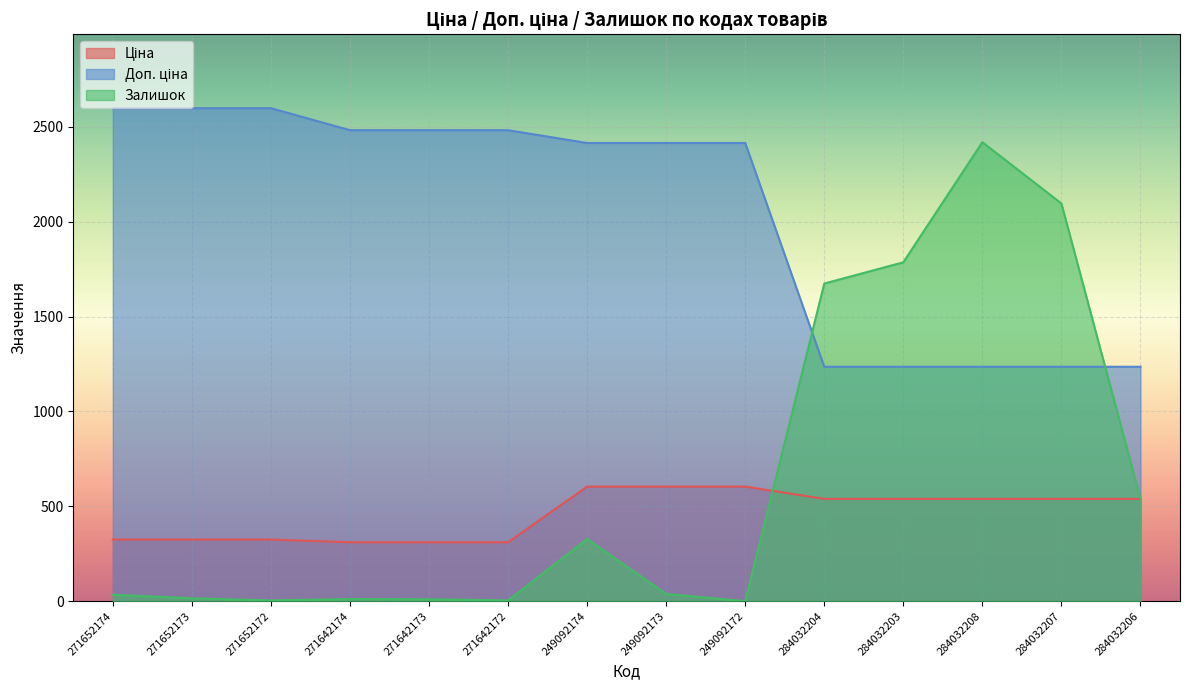

What is the value of the Ціна point at the 2nd from the left?

324.8